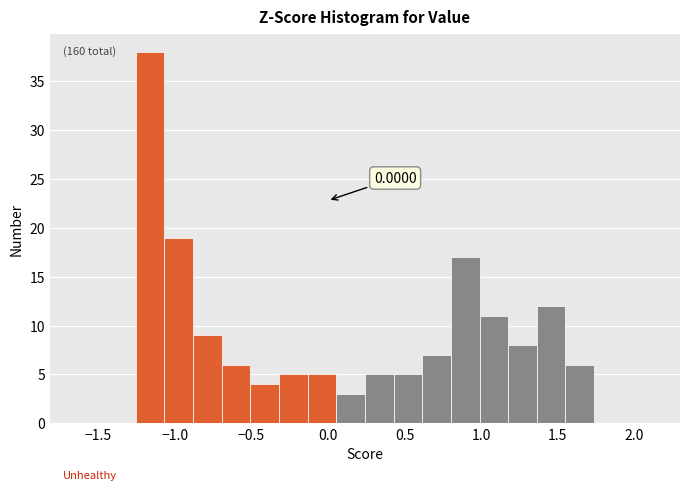

Around what value on the x-axis is the tallest bar? Give the approximate position of its centre, as read against the axis.

-1.15